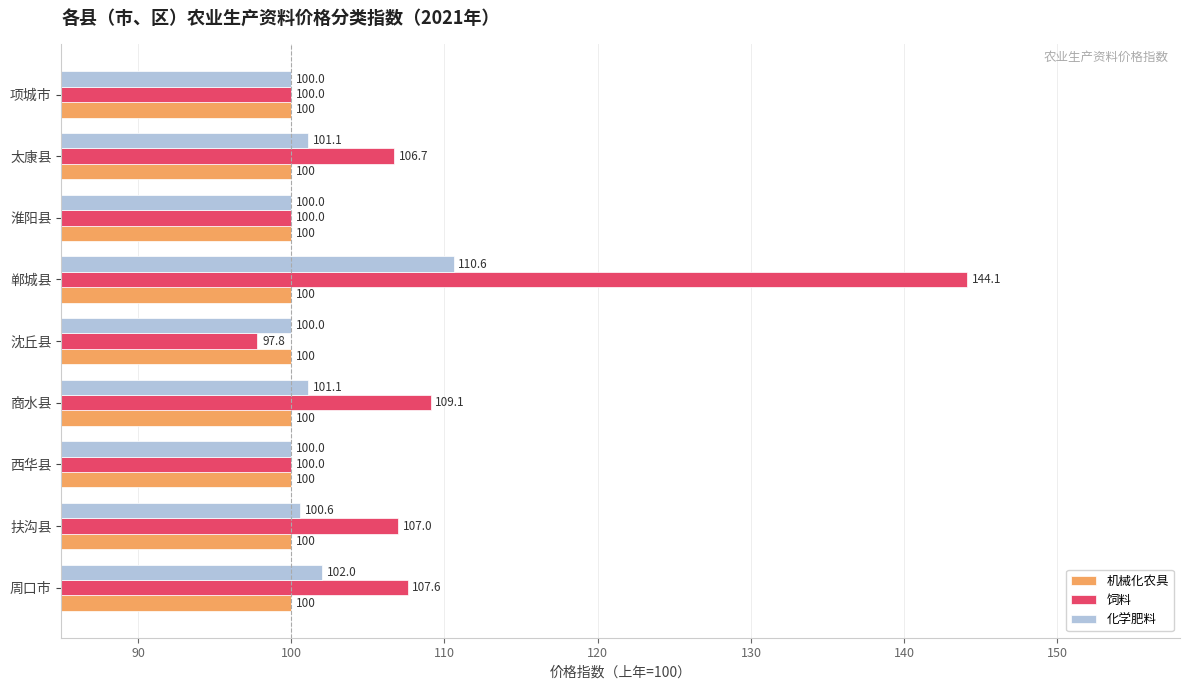

How many data points does each series have?

9